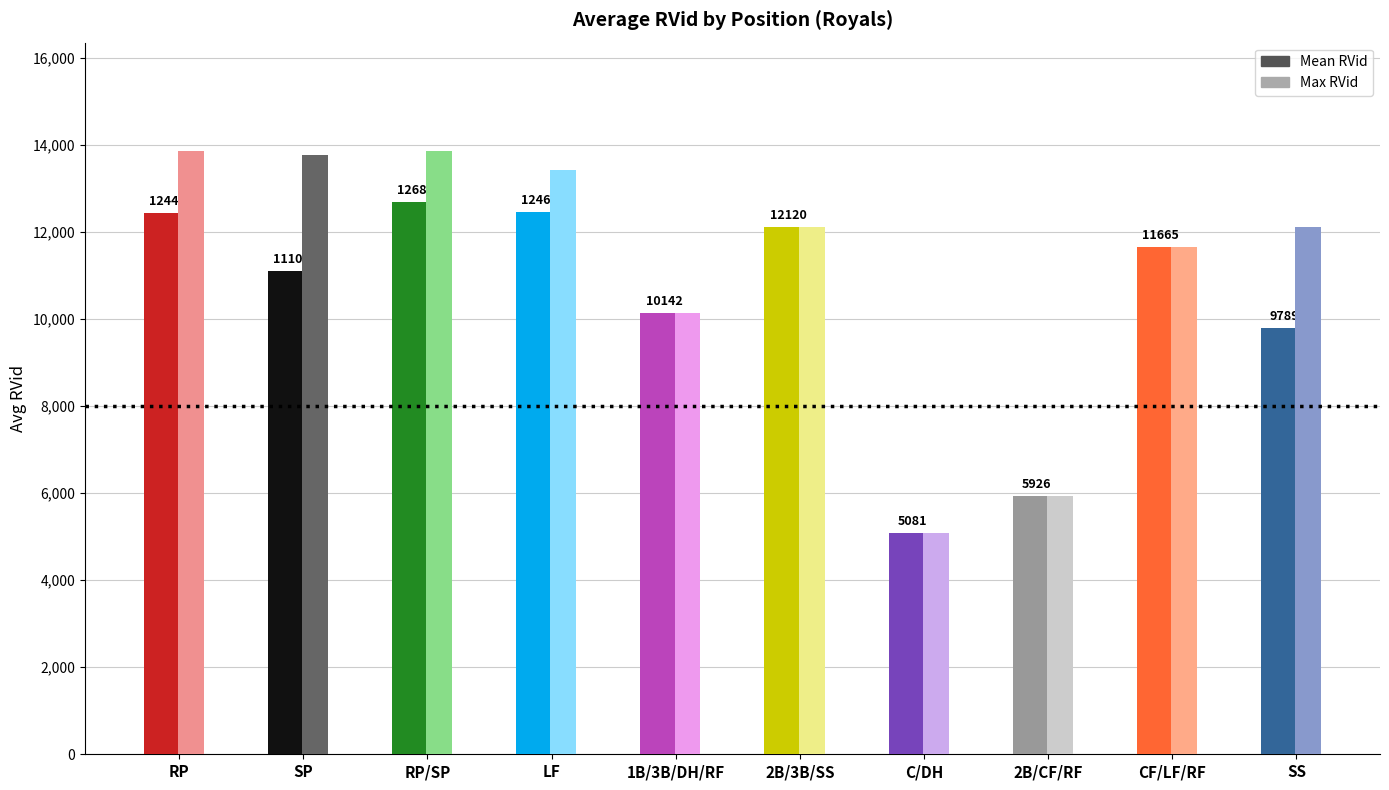

How many bars are there in total?

20